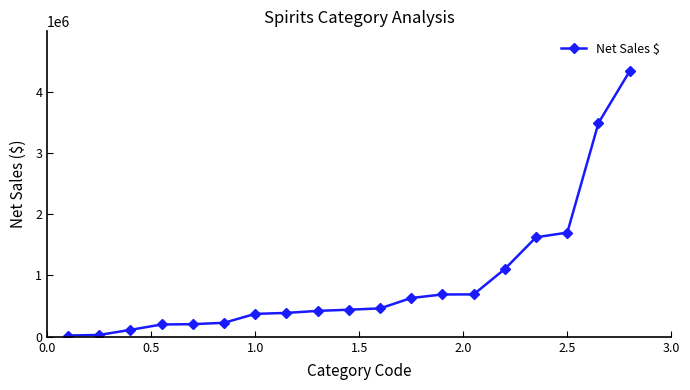

What is the maximum value shown in the chart?

4332815.5